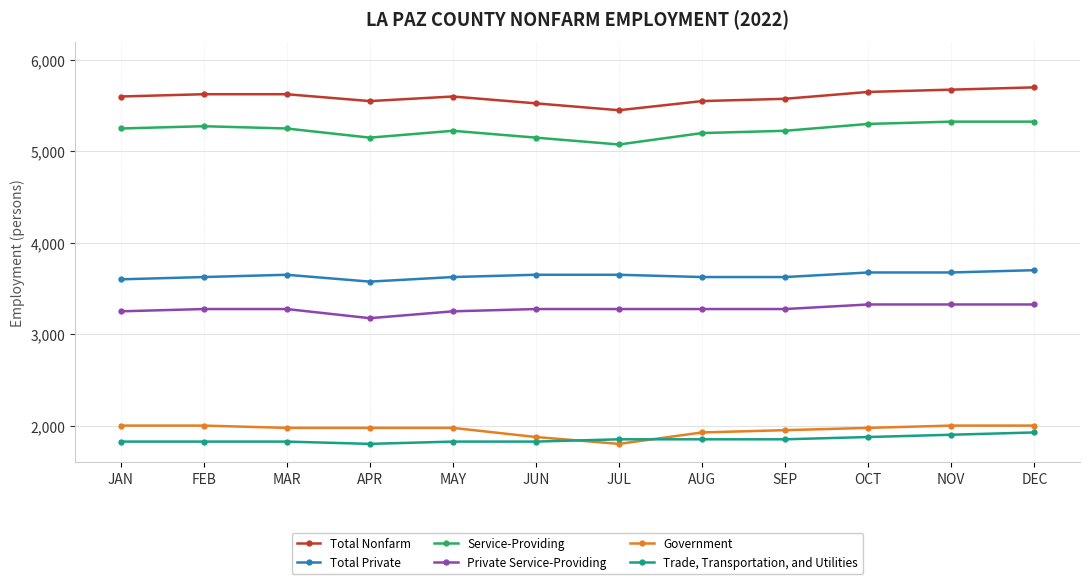

What value does the Service-Providing series have at DEC?

5325